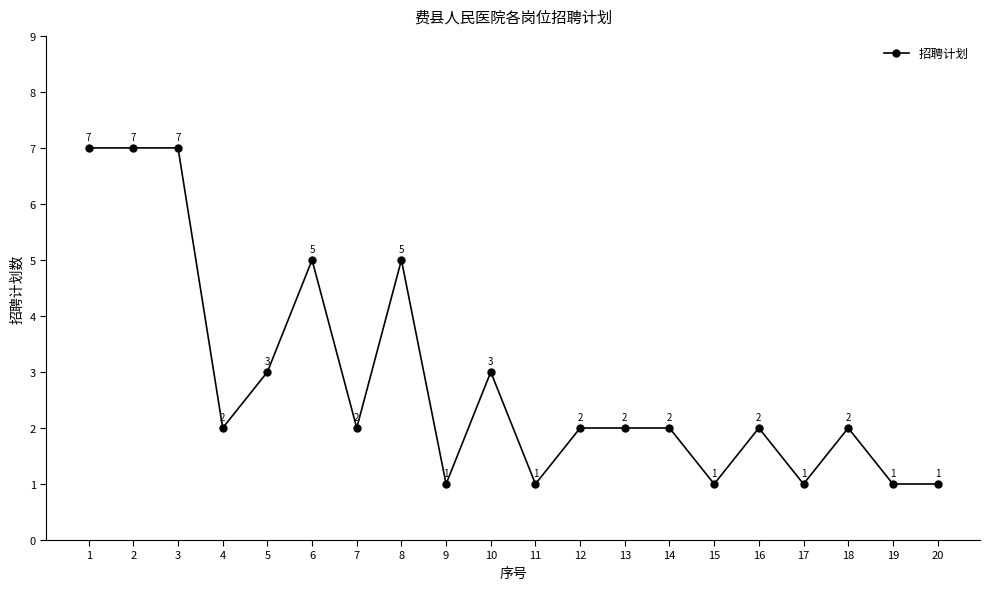

How many values are below 2?

6